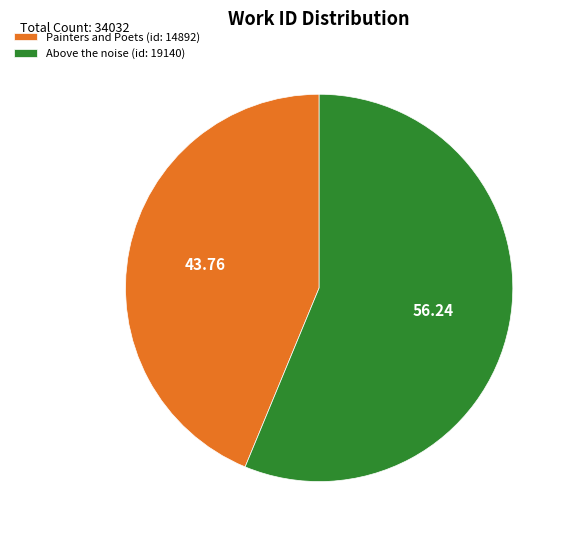

Is there any slice that represents more than half of the pie?

Yes